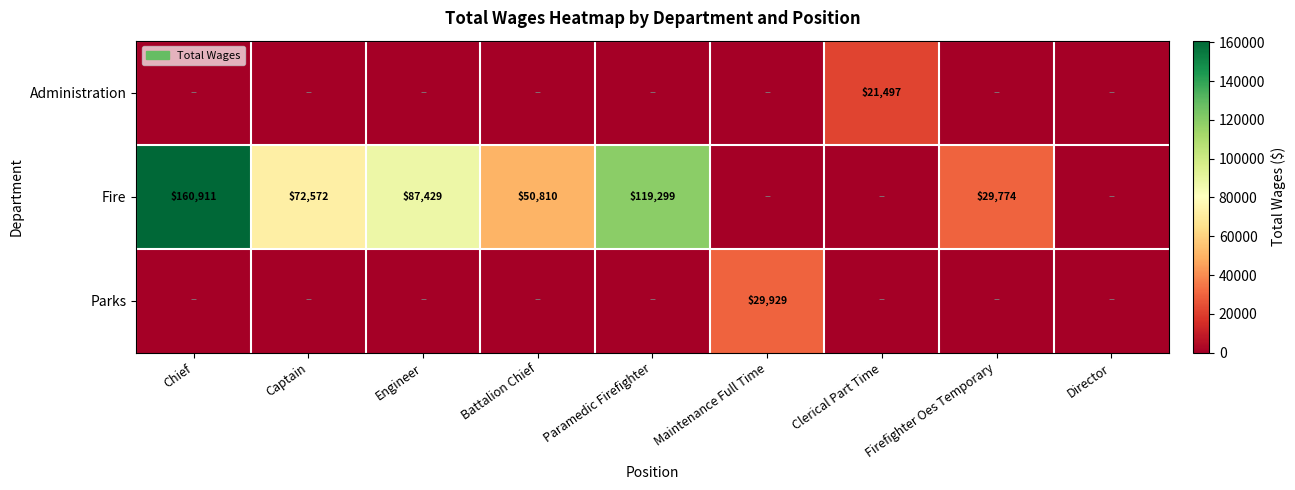

The value of Fire at Captain is 46769. True or false?

False